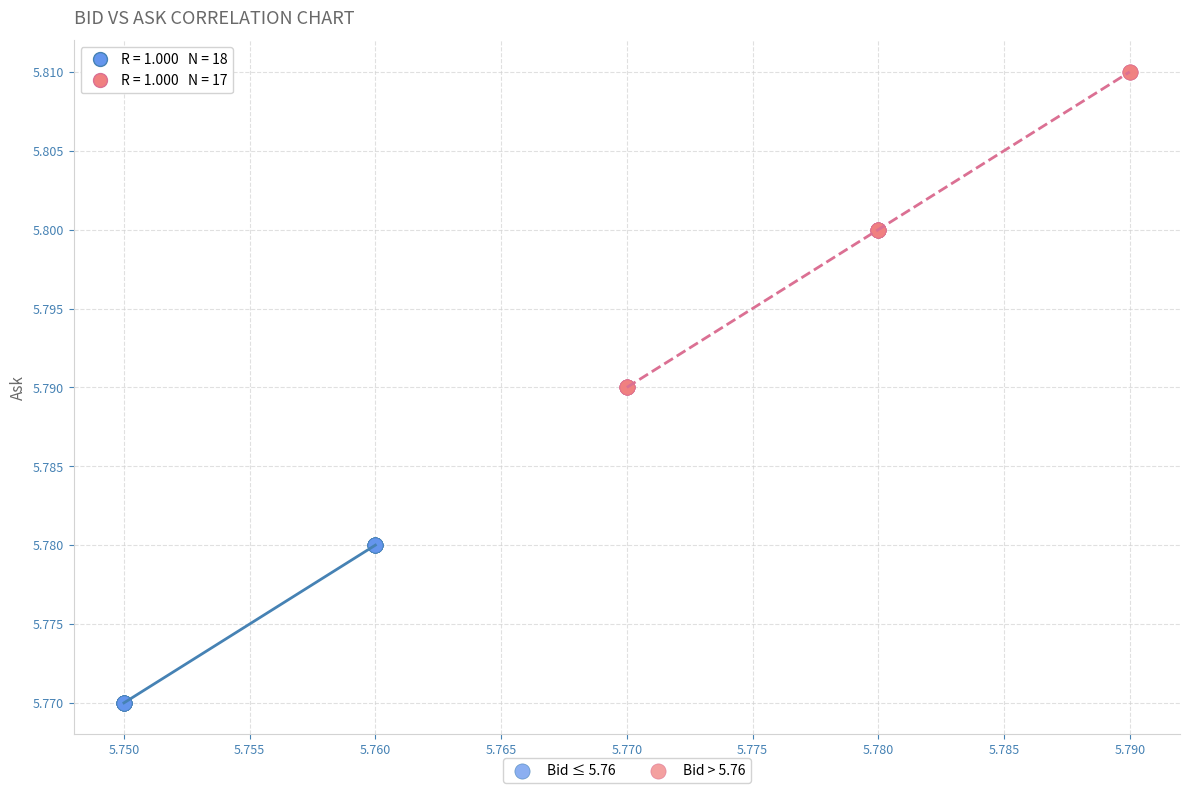

What are all the series names shown in the legend?

Bid ≤ 5.76, Bid > 5.76